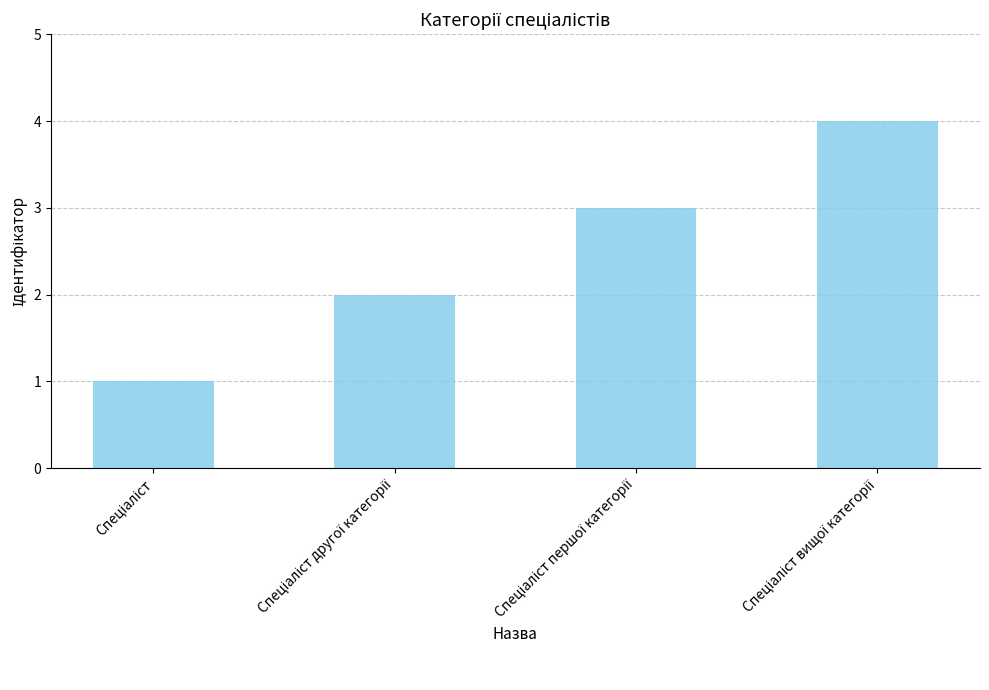

What is the greatest value displayed?

4